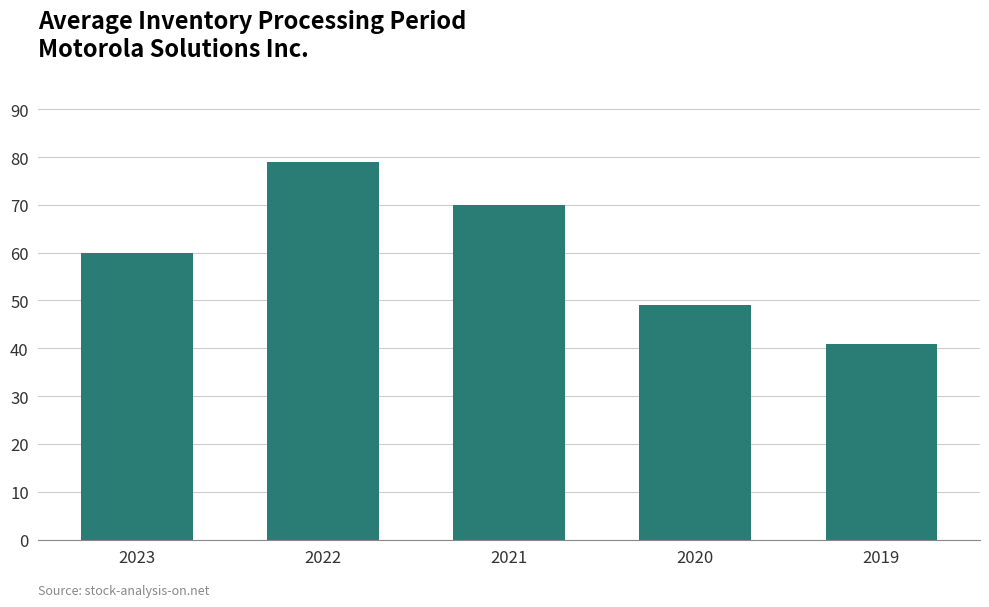

What is the sum of the values at 2023 and 2021?

130